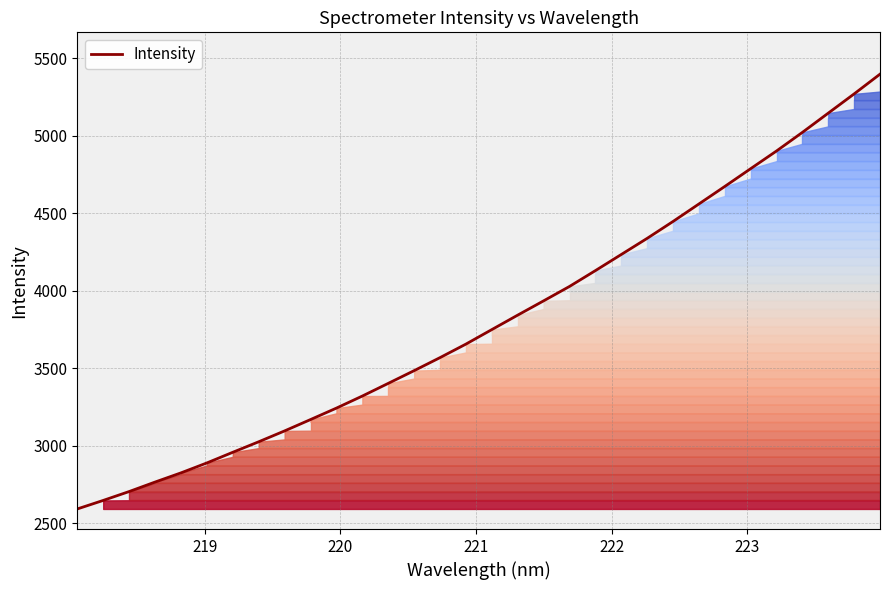

How many lines are shown in the chart?

1